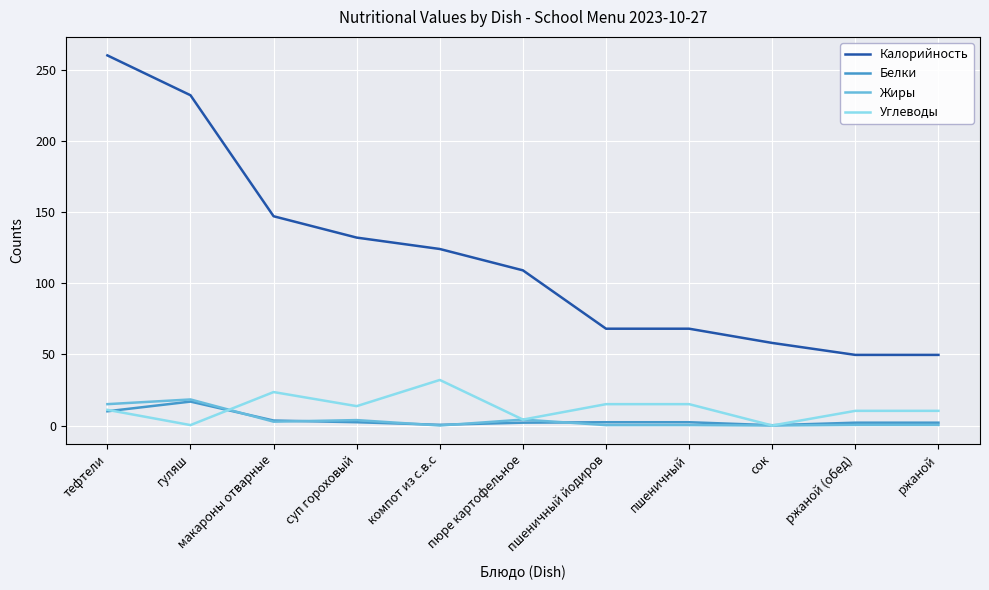

What is the total value across all series at пшеничный?

85.6